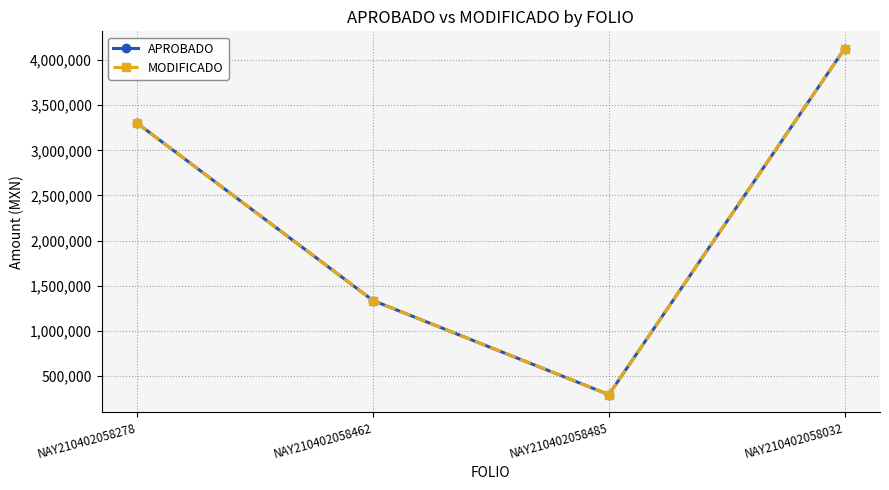

Is the value of MODIFICADO at NAY210402058278 greater than the value of APROBADO at NAY210402058032?

No